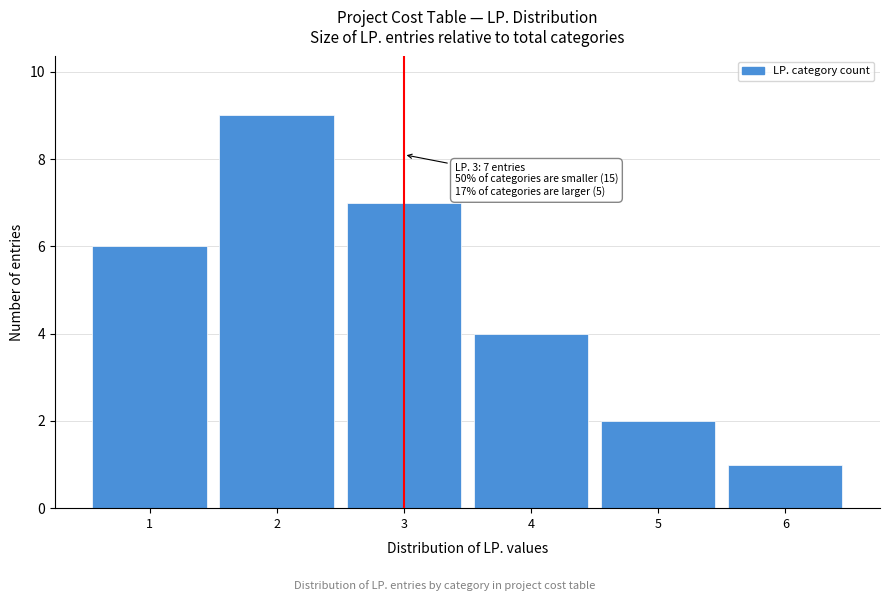

Reading right to left, transcribe all the data shown in this chart.

6=1	5=2	4=4	3=7	2=9	1=6